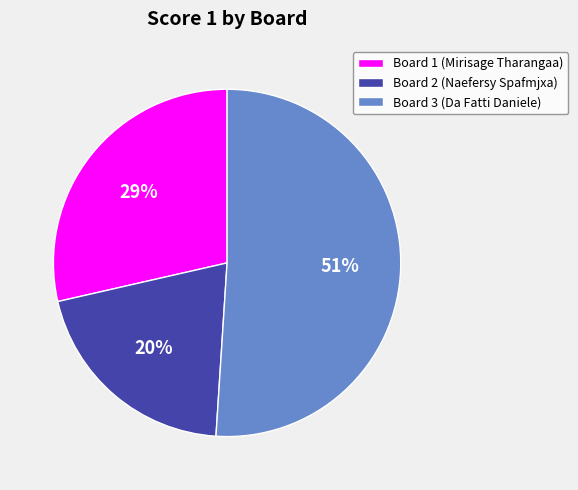

Approximately how many times larger is the value at Board 1 (Mirisage Tharangaa) compared to Board 2 (Naefersy Spafmjxa)?

1.4